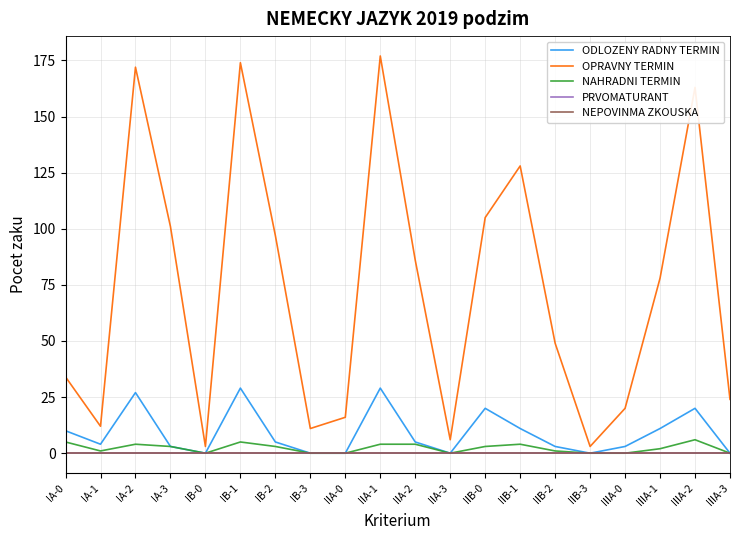

At which label does ODLOZENY RADNY TERMIN first exceed 5?

IA-0